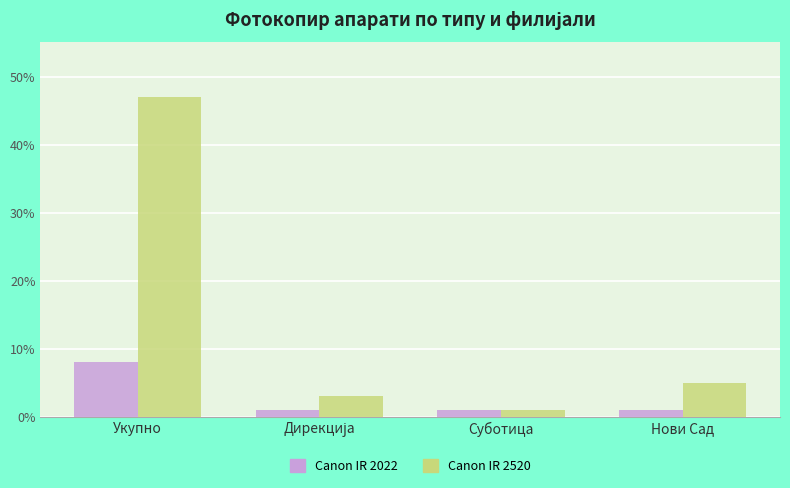

What is the average value of the Canon IR 2520 series?

14